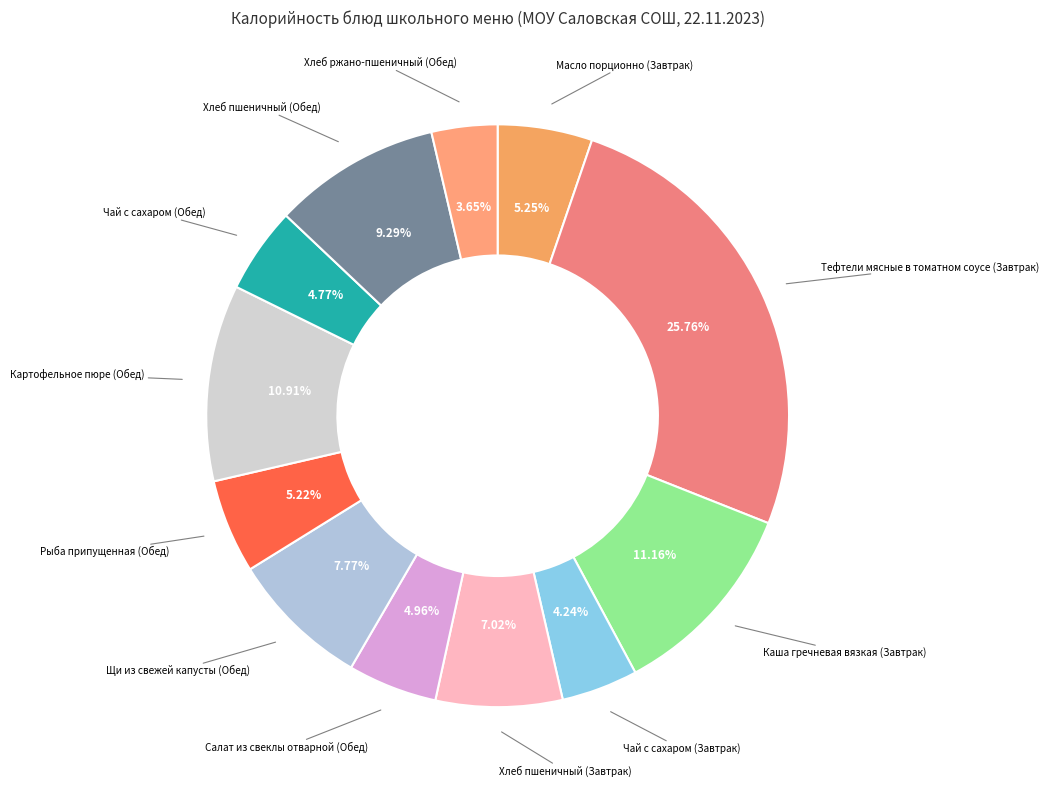

How many segments does this pie chart have?

12